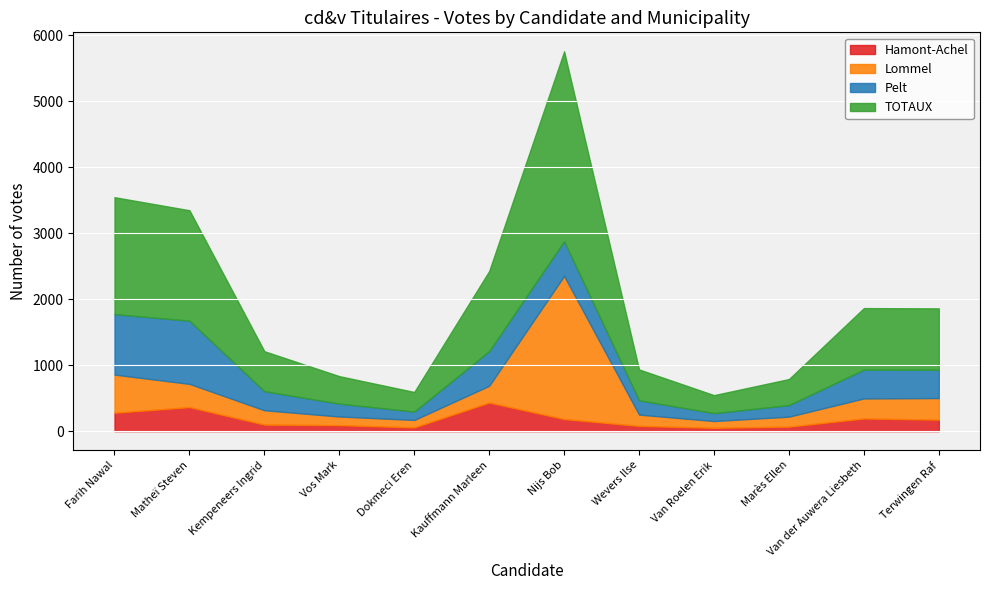

Rank the categories by Hamont-Achel value from highest to lowest.

Kauffmann Marleen, Matheï Steven, Farih Nawal, Van der Auwera Liesbeth, Nijs Bob, Terwingen Raf, Kempeneers Ingrid, Vos Mark, Wevers Ilse, Marès Ellen, Dokmeci Eren, Van Roelen Erik